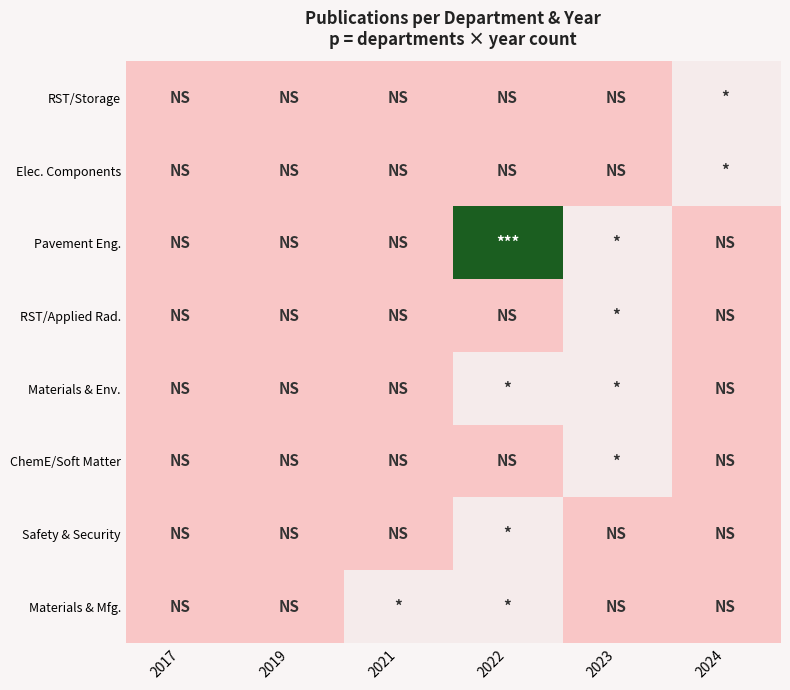

At how many categories does at least one series exceed 2?

1